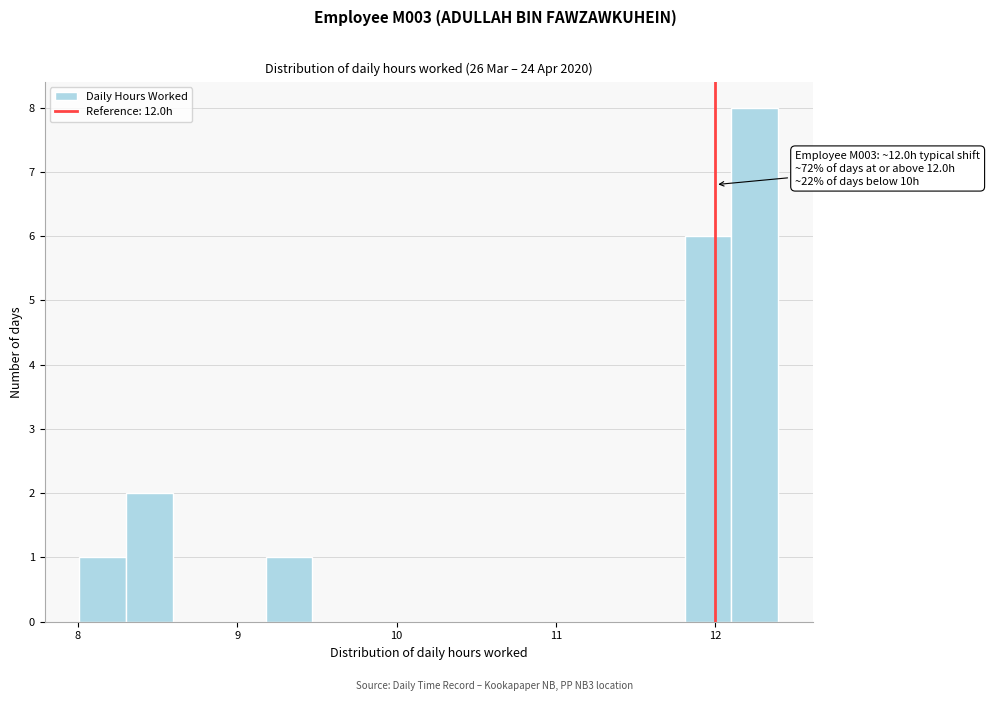

Read against the x-axis, roughly where is the centre of the tallest bar?

12.2